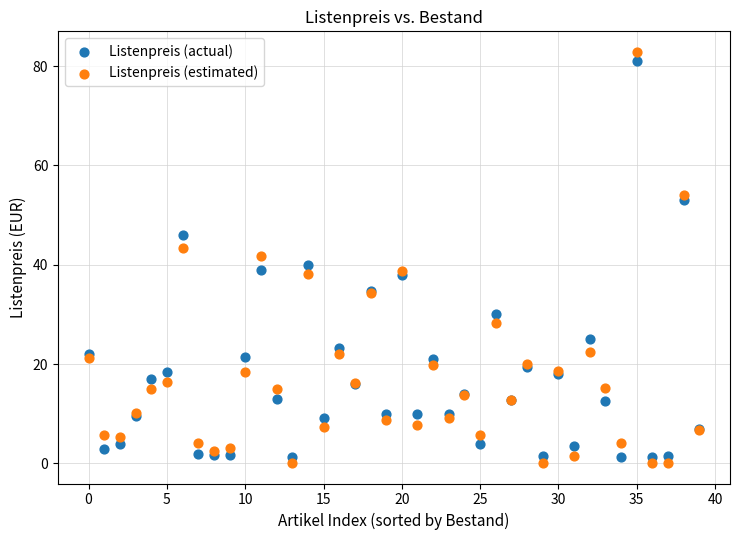

Which series has the widest spread of Y values?

Listenpreis (estimated)